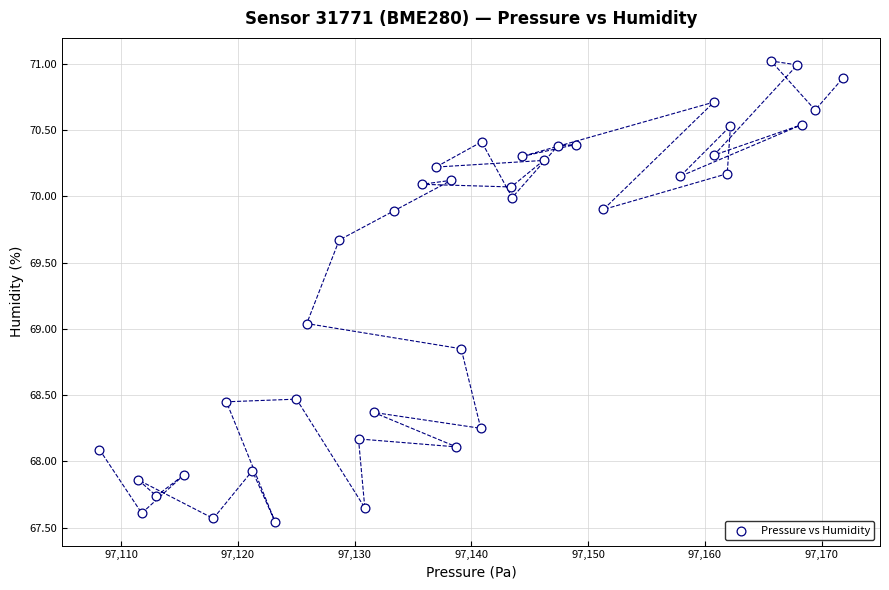

What is the range of X values (max minus min)?

63.6